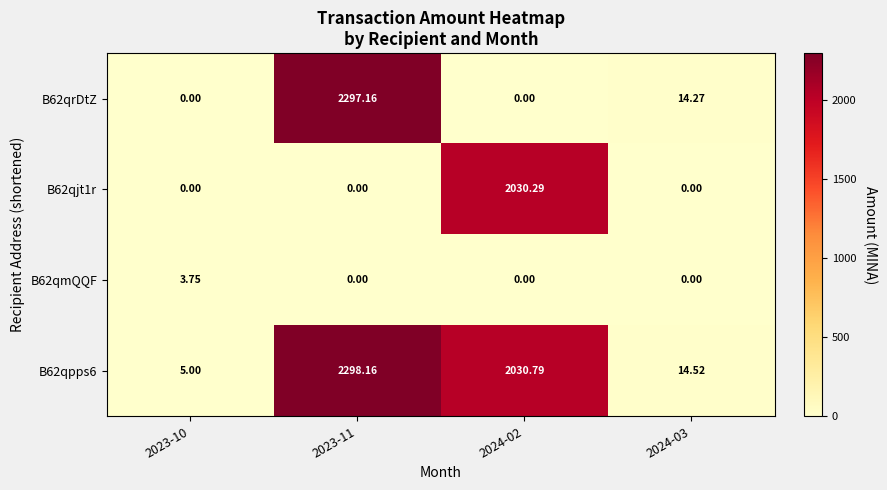

Is the value of B62qmQQF at 2024-02 greater than the value of B62qpps6 at 2023-11?

No